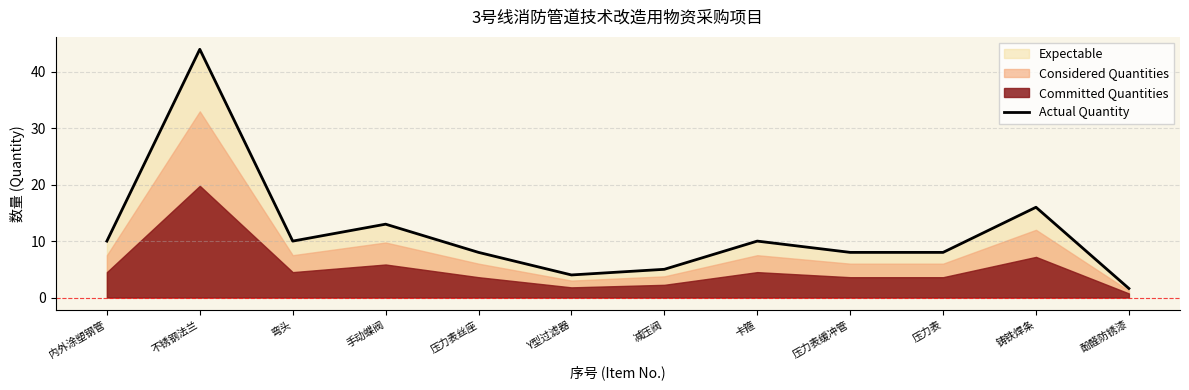

Which category has the lowest value across all series?

酚醛防锈漆